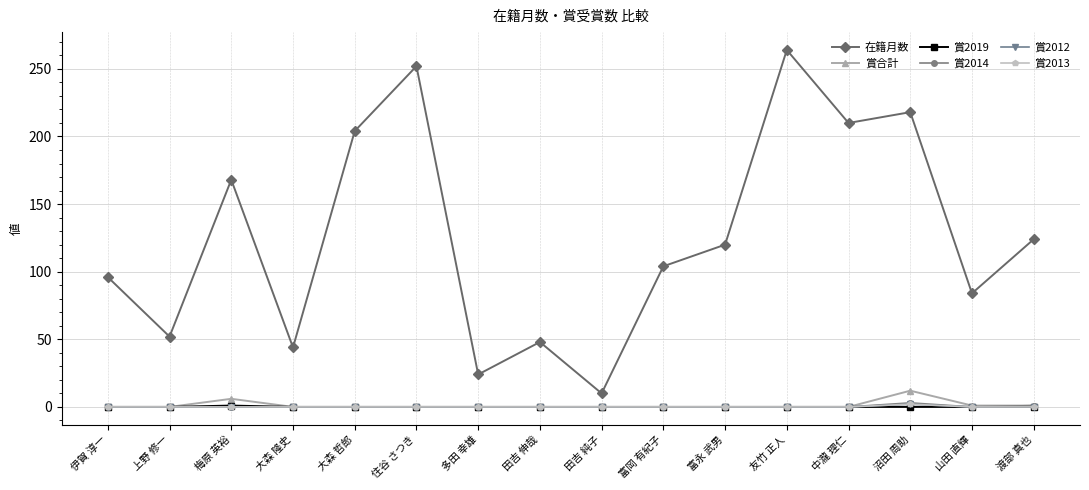

What is the label of the 8th point from the left?

田吉 伸哉